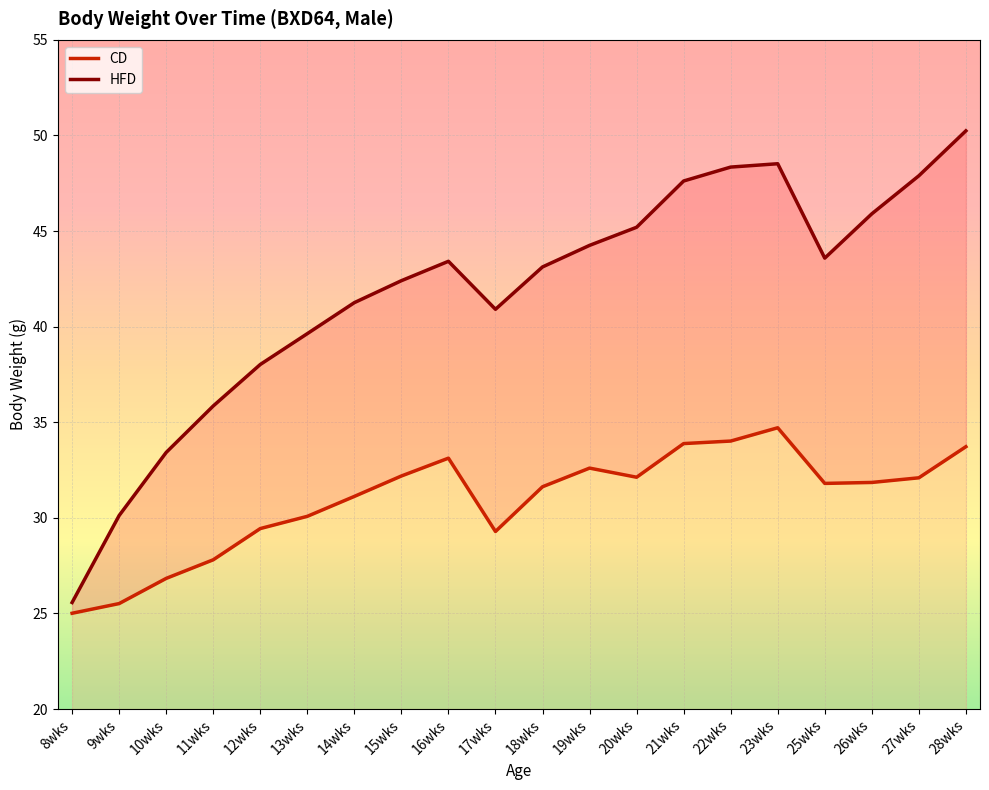

At 22wks, list the series in order from largest to smallest.

HFD, CD